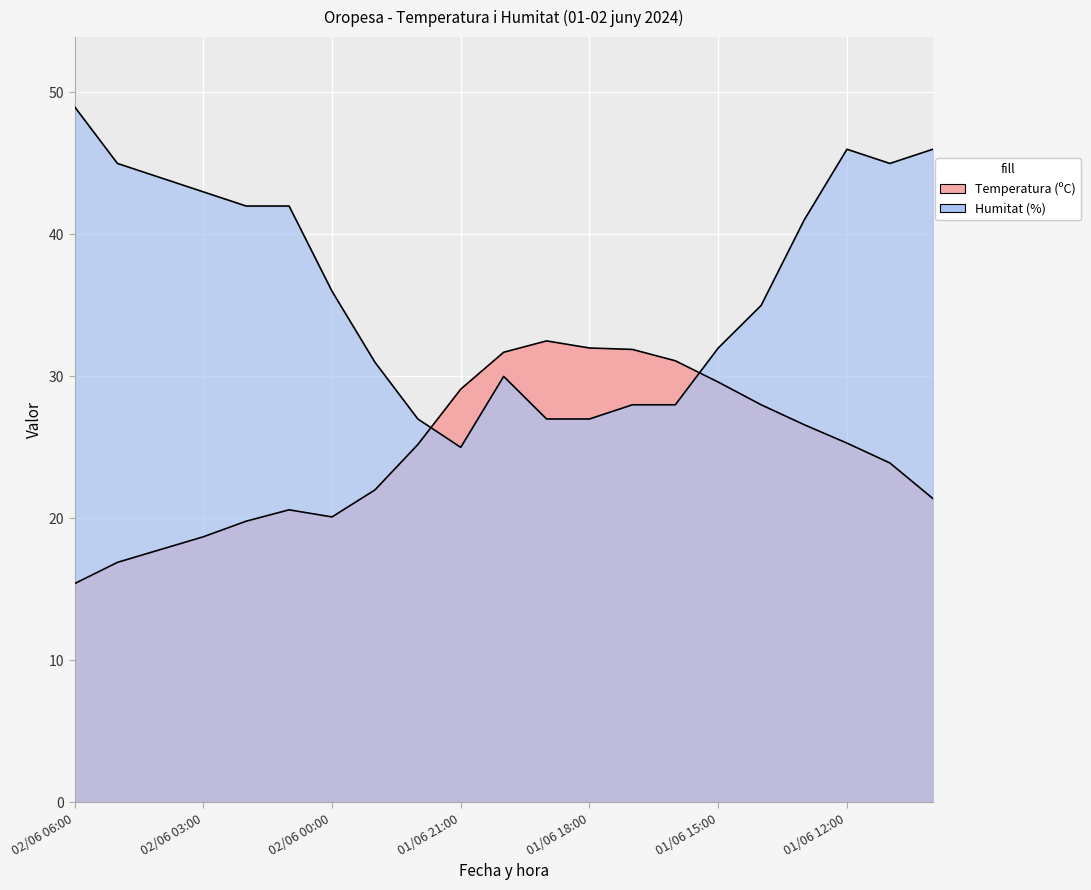

How many values in the Humitat (%) series exceed 36?

10